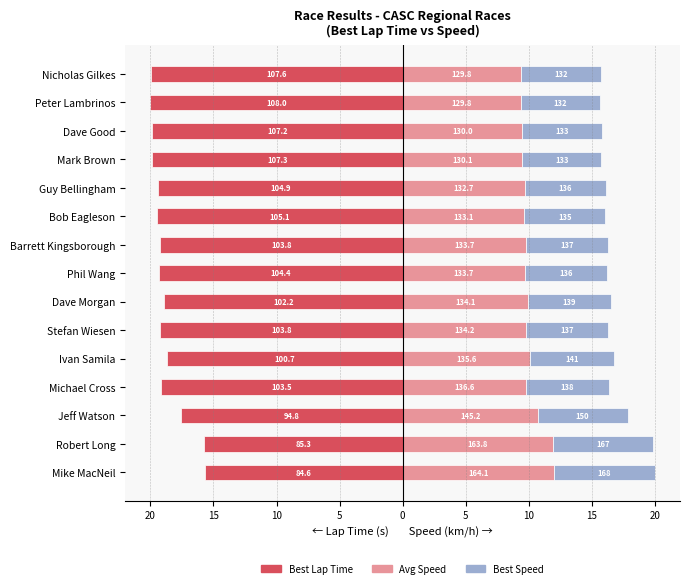

What is the difference between the highest and lowest values at 5?

28.7